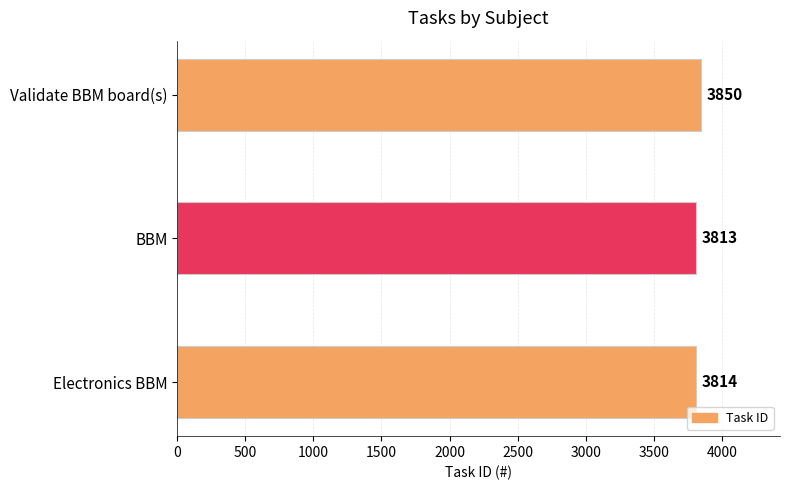

What is the sum of the values at Validate BBM board(s) and BBM?

7663